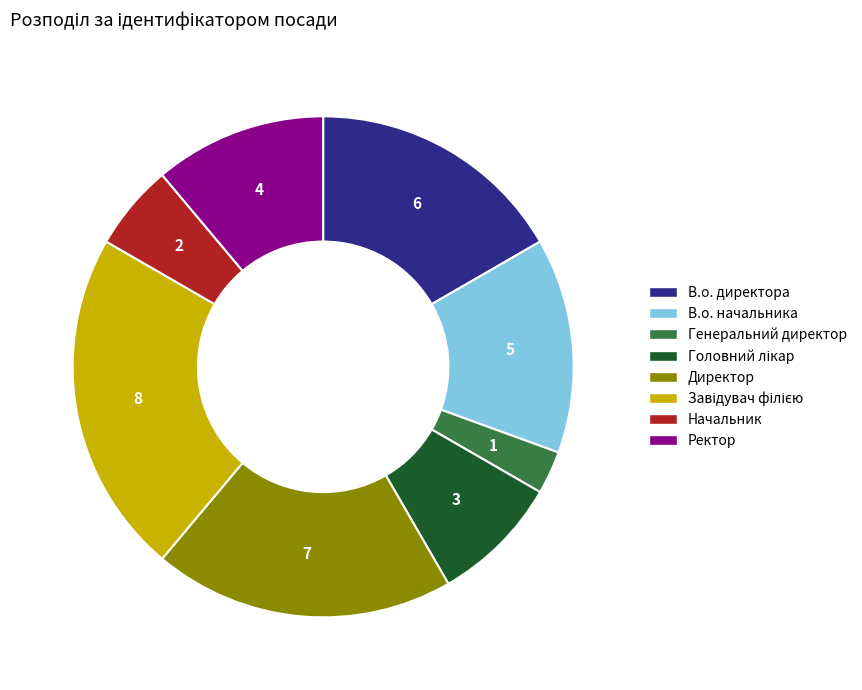

Is it true that Ректор is 1% of the pie?

False